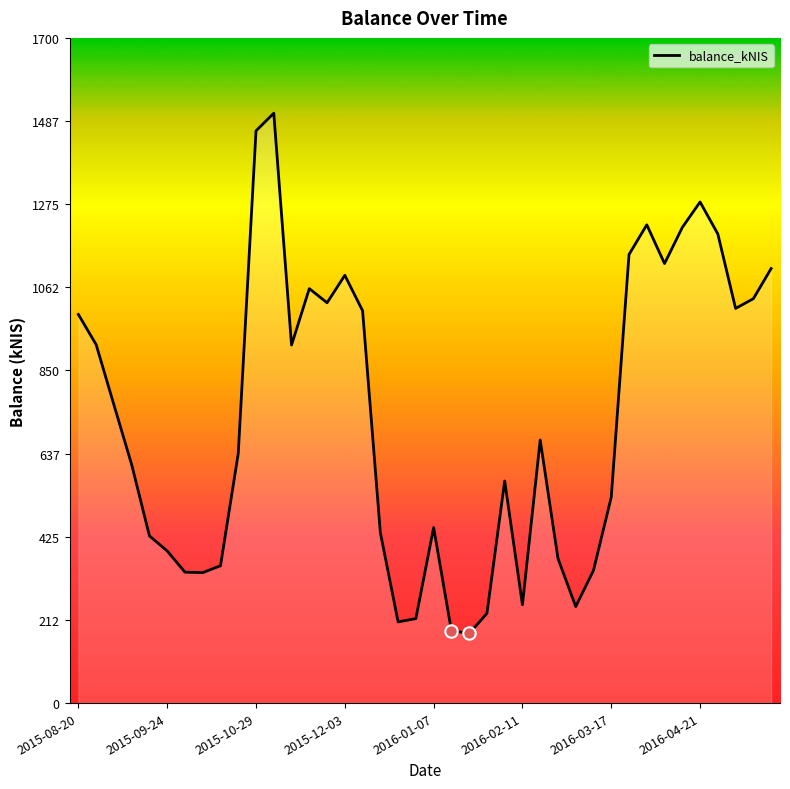

What is the smallest value displayed?

177.9